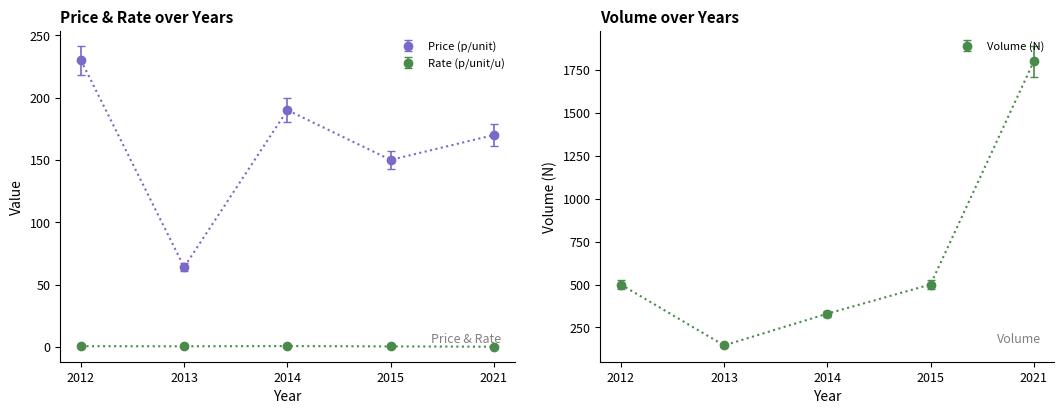

Reading left to right, list all the values displayed in this chart.

Price (p/unit): 2012=230.0	2013=64.0	2014=190.0	2015=150.0	2021=170.0
Rate (p/unit/u): 2012=0.5	2013=0.4	2014=0.6	2015=0.3	2021=0.1
Volume (N): 2012=500.0	2013=145.0	2014=330.0	2015=500.0	2021=1800.0